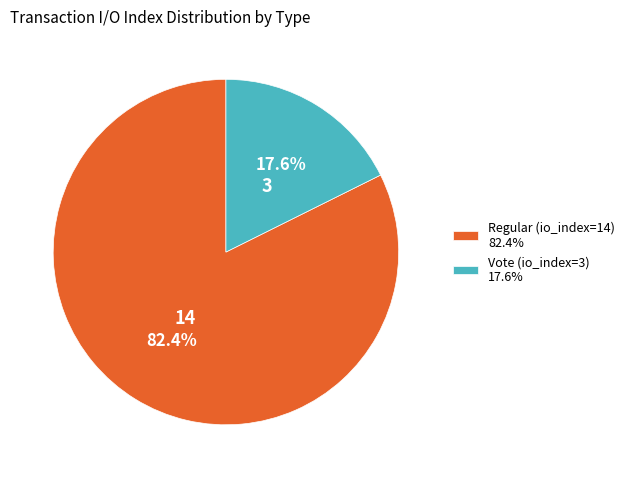

To the nearest percent, what is the combined percentage of Regular (io_index=14) and Vote (io_index=3)?

100%